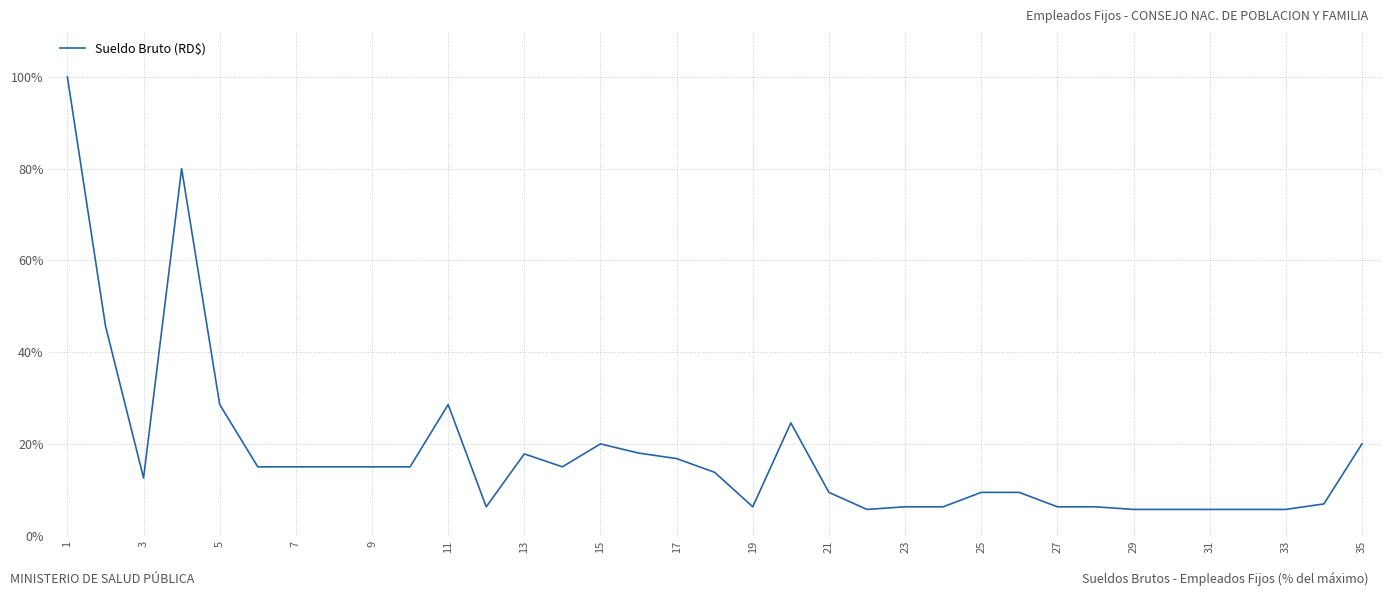

What is the smallest value displayed?

5.7